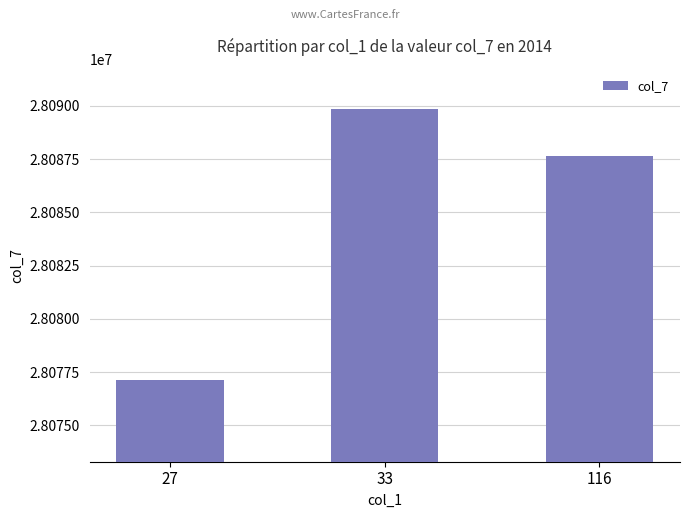

Which label corresponds to the smallest value in the chart?

27